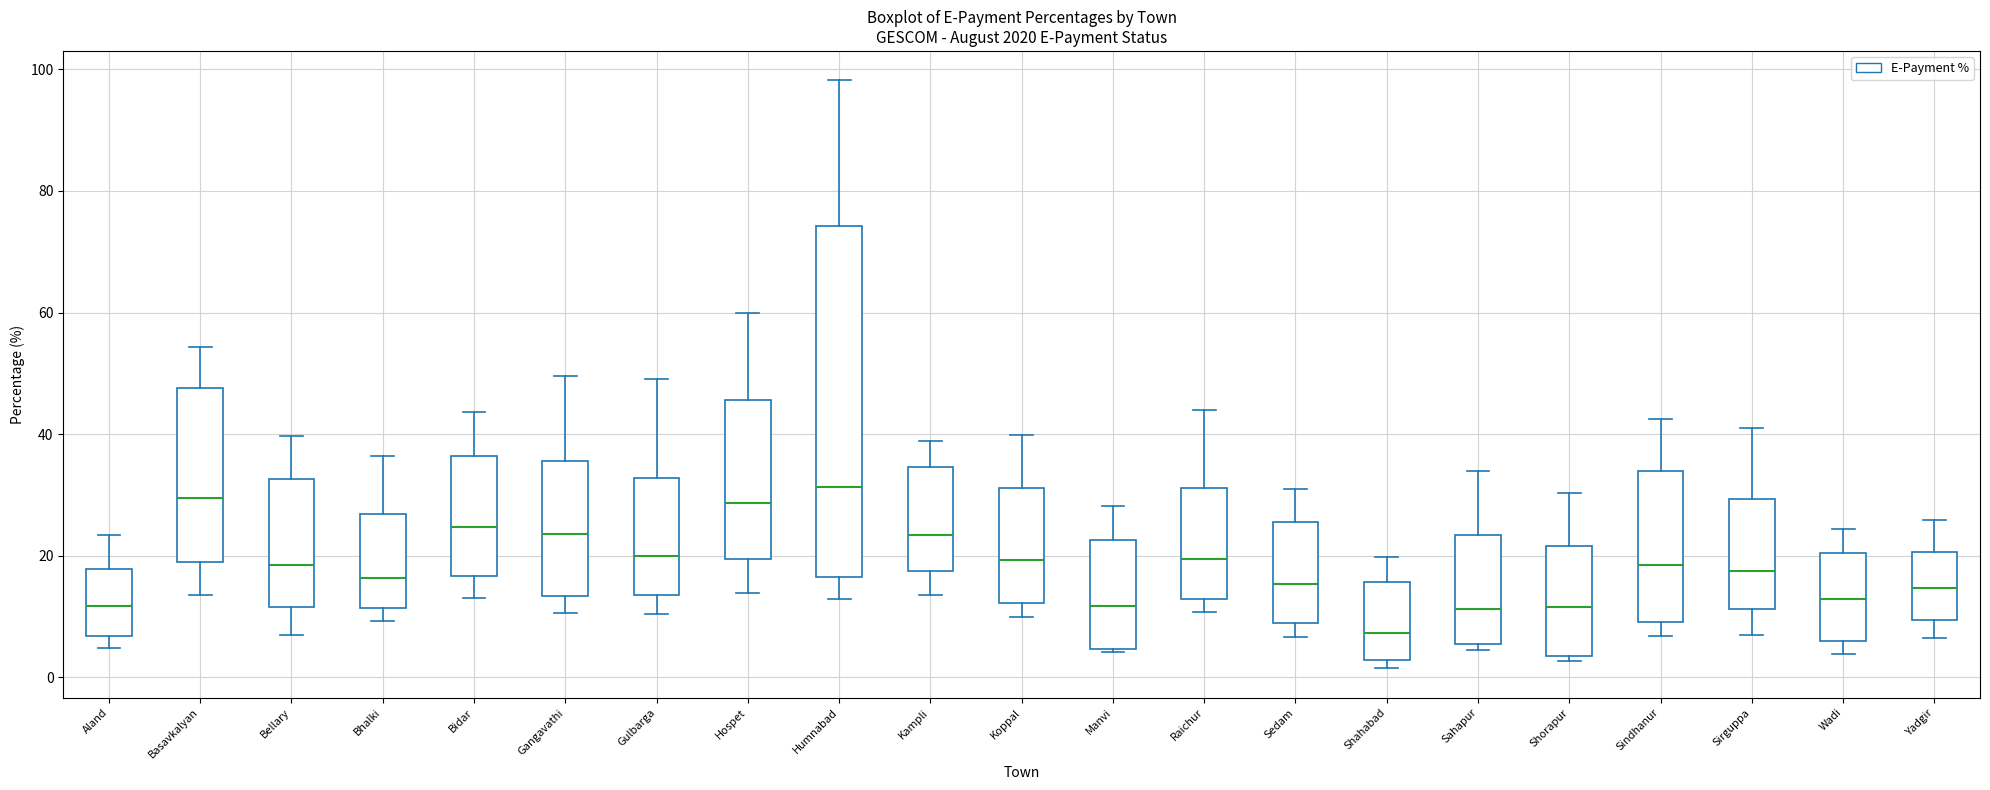

Where does the upper whisker of the box for Gangavathi end on the y-axis? The values are not printed on the chart, so give them approximately, as read against the axis.

50